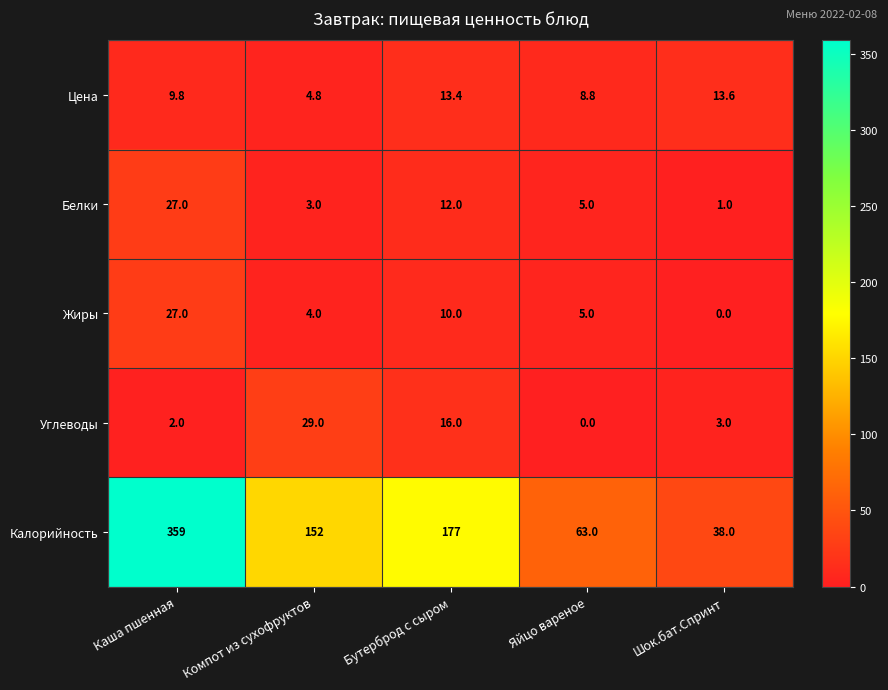

Which series has the largest range (max minus min)?

Калорийность